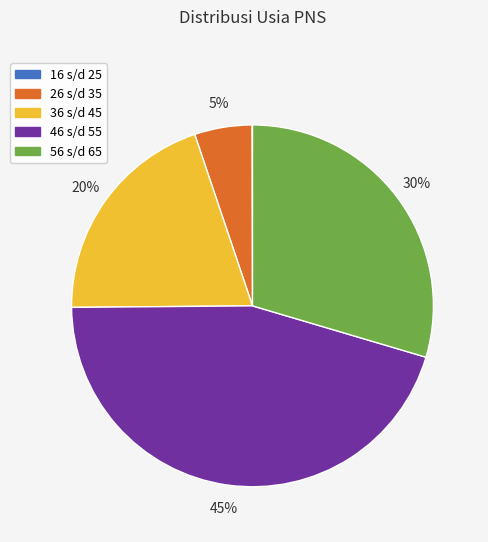

What is the largest slice in the pie chart?

46 s/d 55